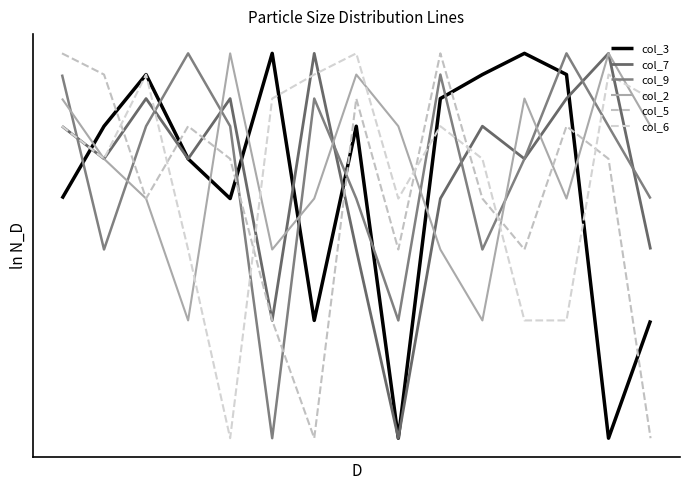

Which series ends up on top after the final intersection of col_5 and col_9?

col_9